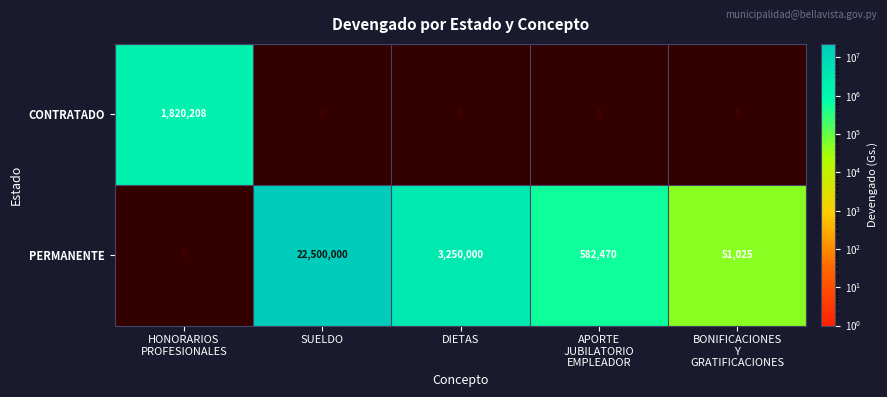

Is it true that PERMANENTE equals 32322348 at SUELDO?

False